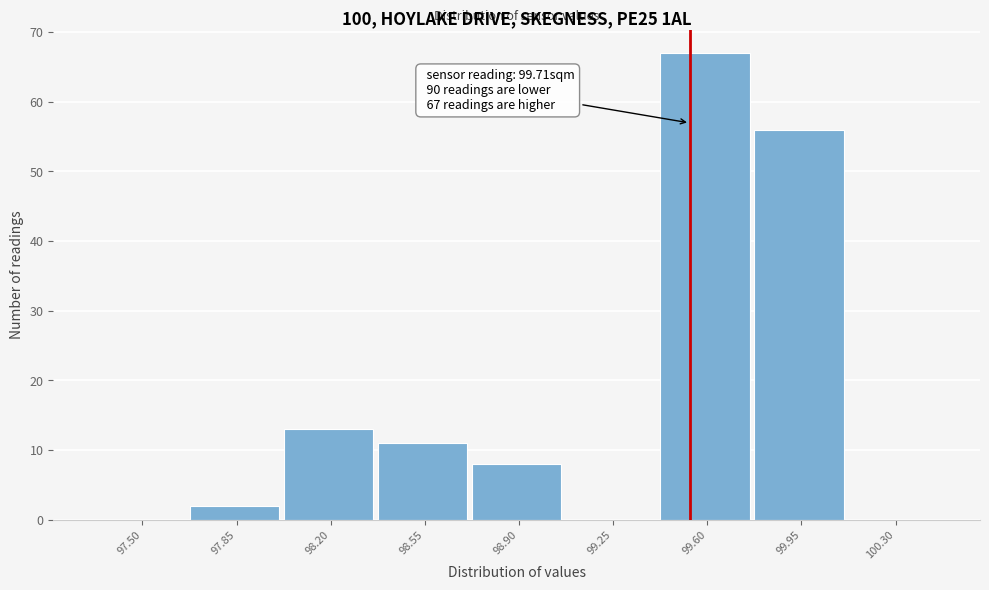

Reading left to right, extract all data points from this chart.

97.50=0	97.85=2	98.20=13	98.55=11	98.90=8	99.25=0	99.60=67	99.95=56	100.30=0